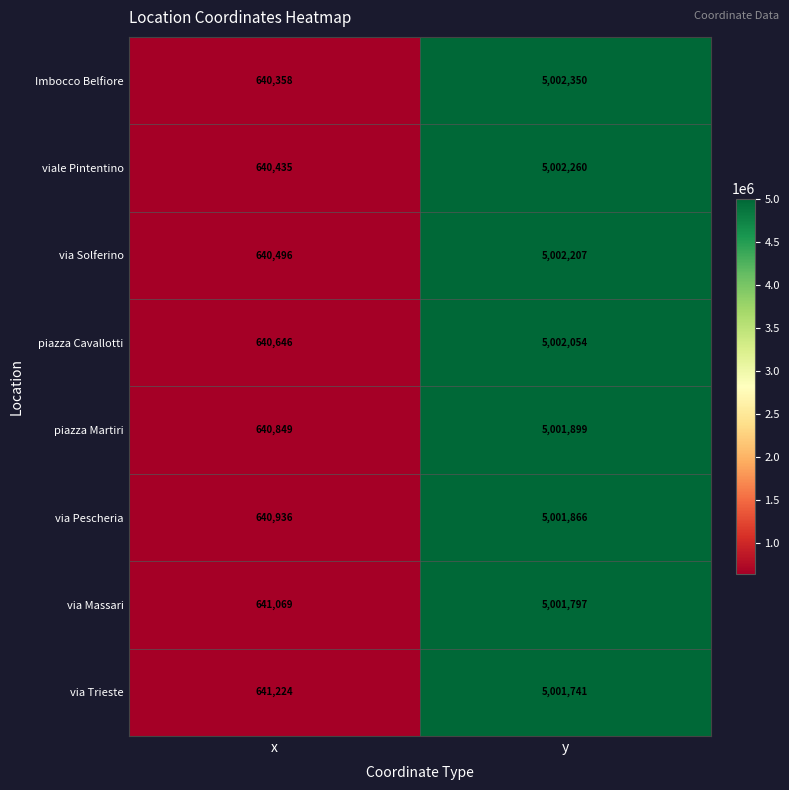

What is the average value of the via Pescheria series?

2821401